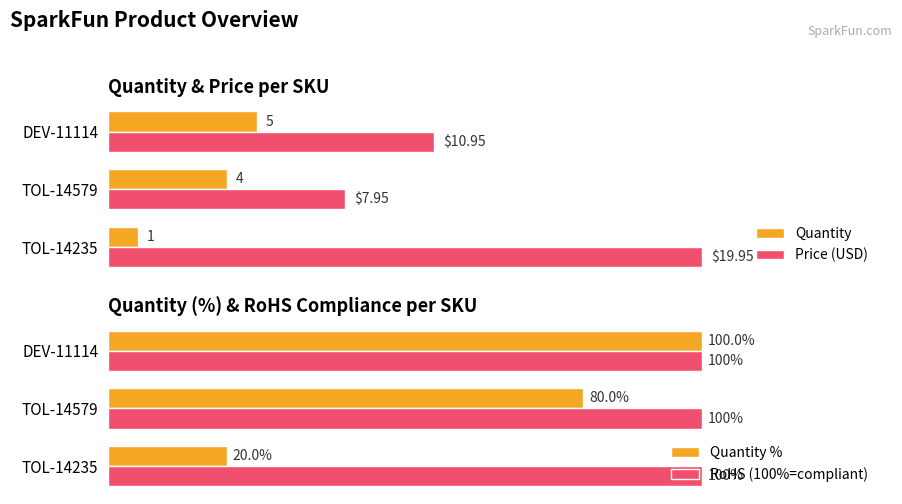

Rank the categories by Quantity value from lowest to highest.

TOL-14235, TOL-14579, DEV-11114